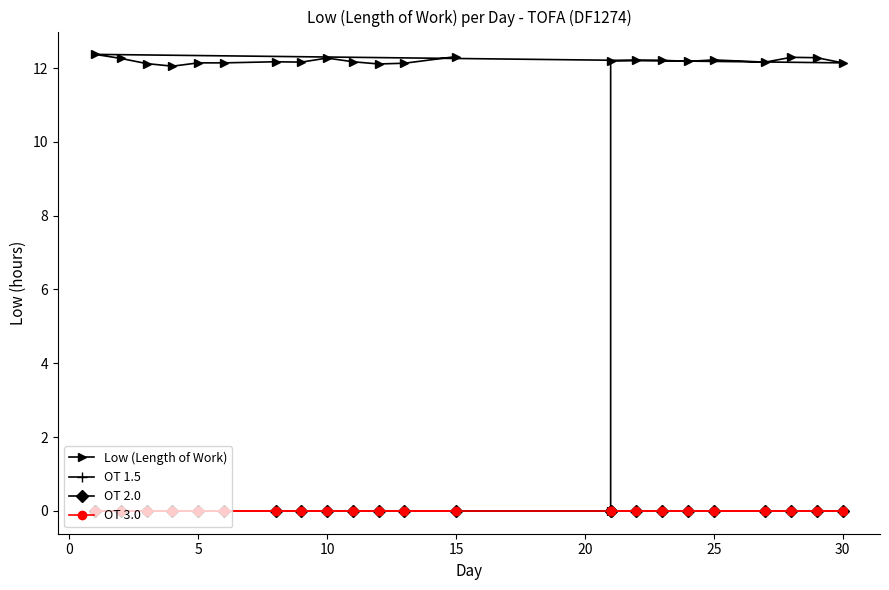

Which series has the largest total across all categories?

Low (Length of Work)